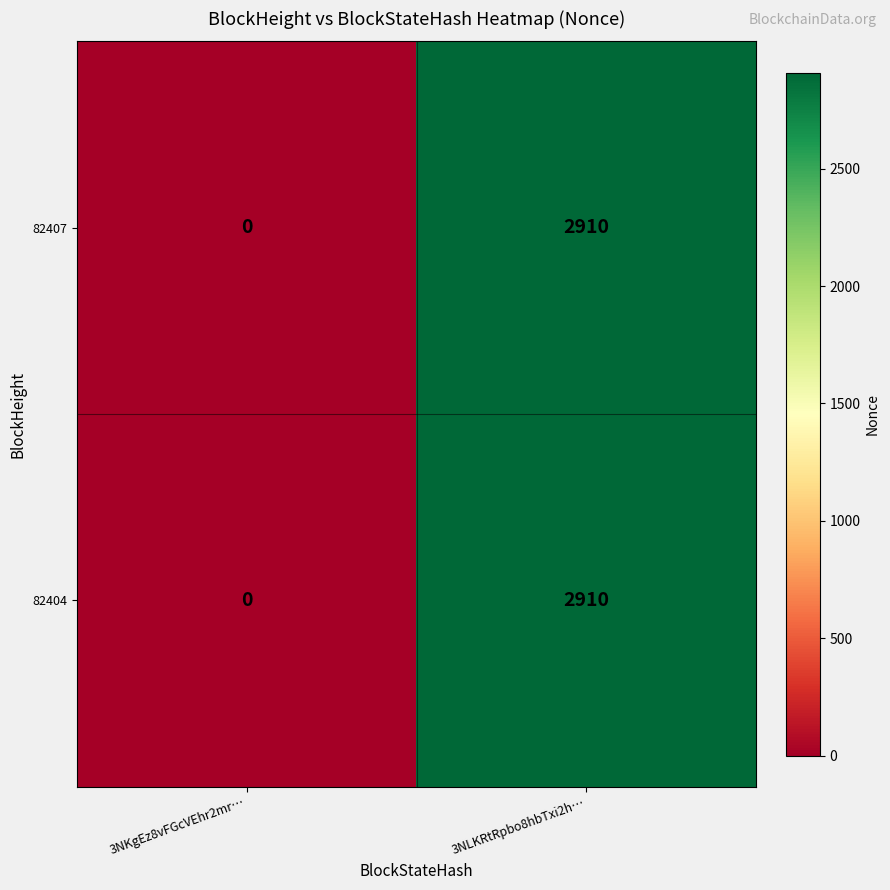

What is the sum of the 82404 values at 3NLKRtRpbo8hbTxi2h… and 3NKgEz8vFGcVEhr2mr…?

2910